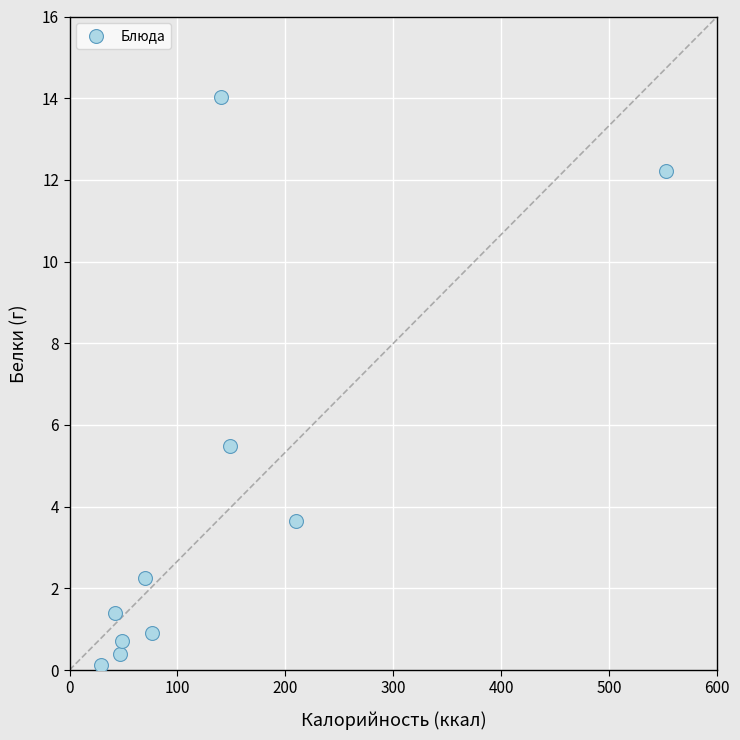

What is the range of X values (max minus min)?

522.8